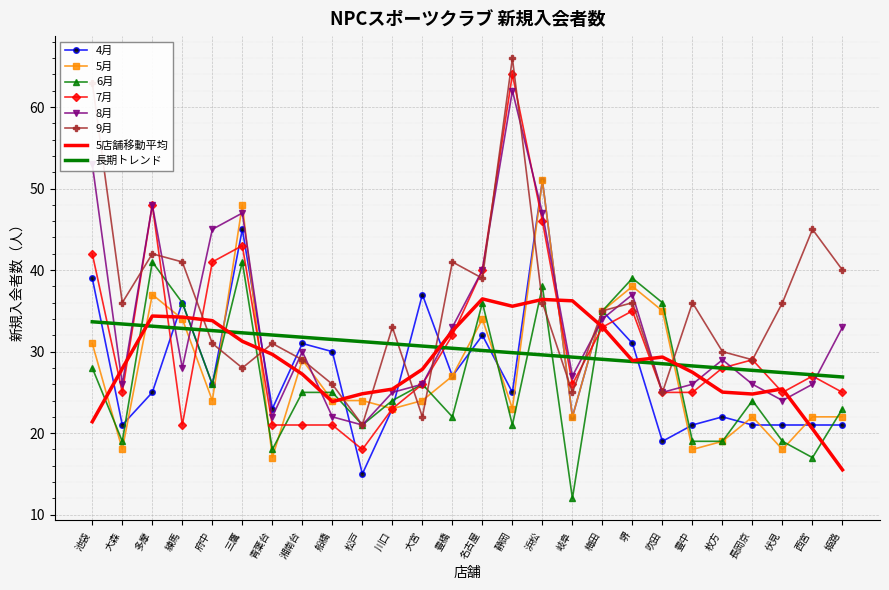

At which label is 9月 closest to 43?

多摩